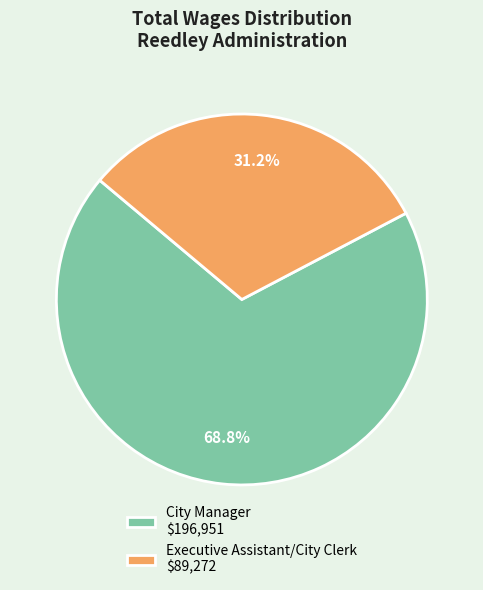

To the nearest percent, what is the combined percentage of City Manager and Executive Assistant/City Clerk?

100%